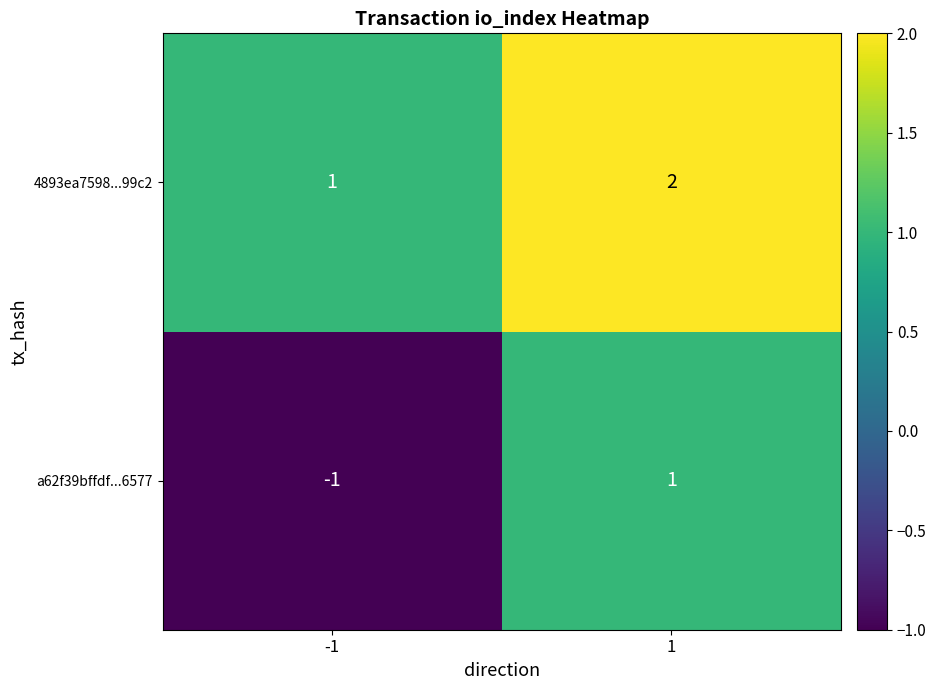

Which series has the largest total across all categories?

4893ea7598...99c2